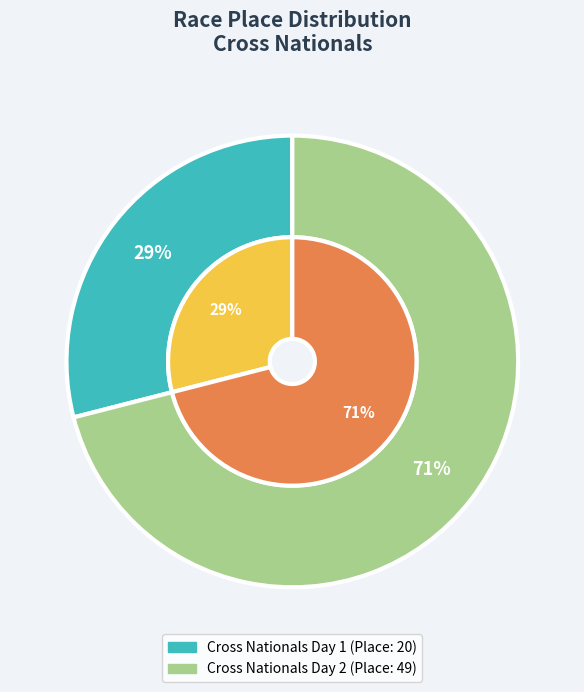

Which has a higher value, Cross Nationals Day 1 or Cross Nationals Day 2?

Cross Nationals Day 2